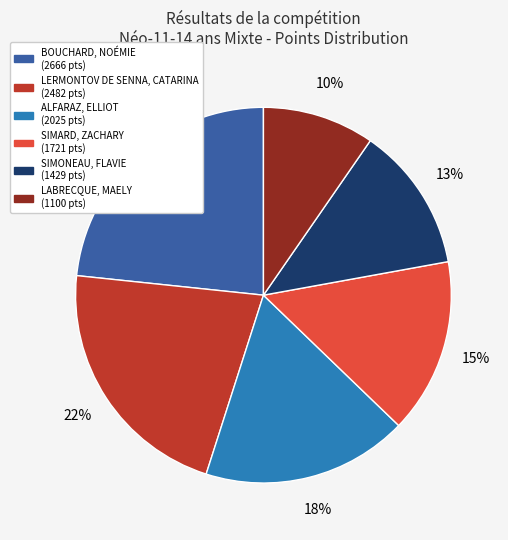

Rank the categories by value from highest to lowest.

BOUCHARD, NOÉMIE, LERMONTOV DE SENNA, CATARINA, ALFARAZ, ELLIOT, SIMARD, ZACHARY, SIMONEAU, FLAVIE, LABRECQUE, MAELY